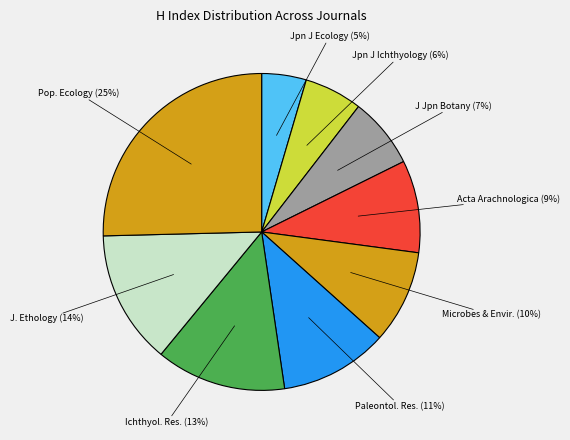

True or false: Jpn J Ichthyology accounts for 13% of the total.

False